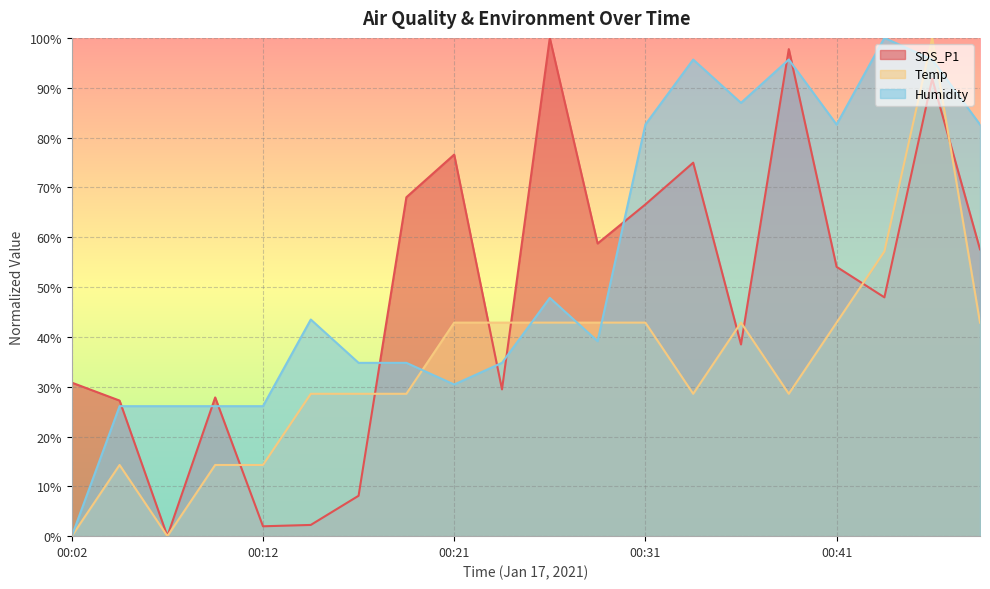

Is it true that Humidity equals 82.6 at 00:41?

True